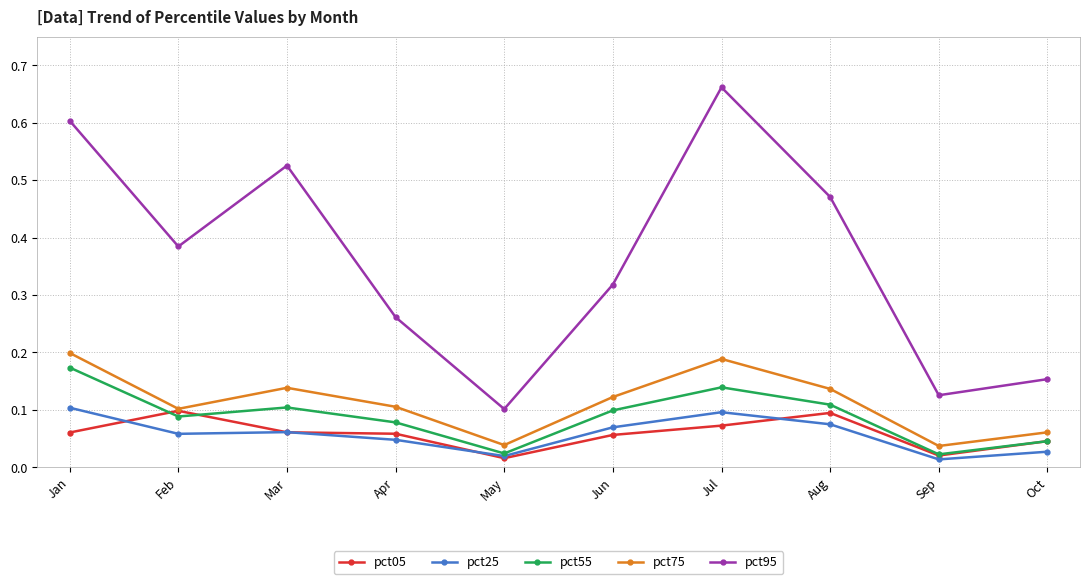

How many data points does each series have?

10